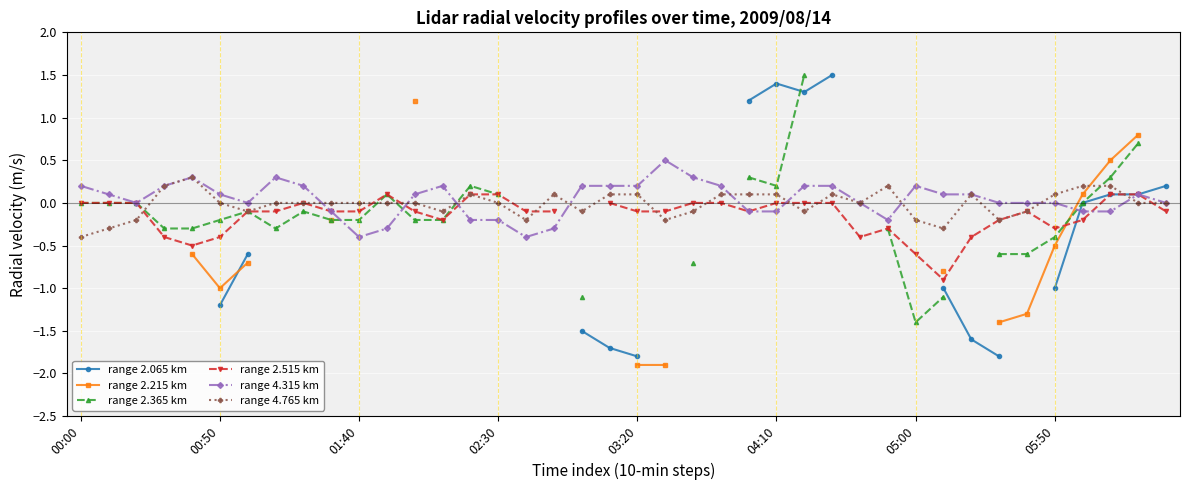

True or false: range 4.315 km has more than 2 points higher than both neighbors.

True